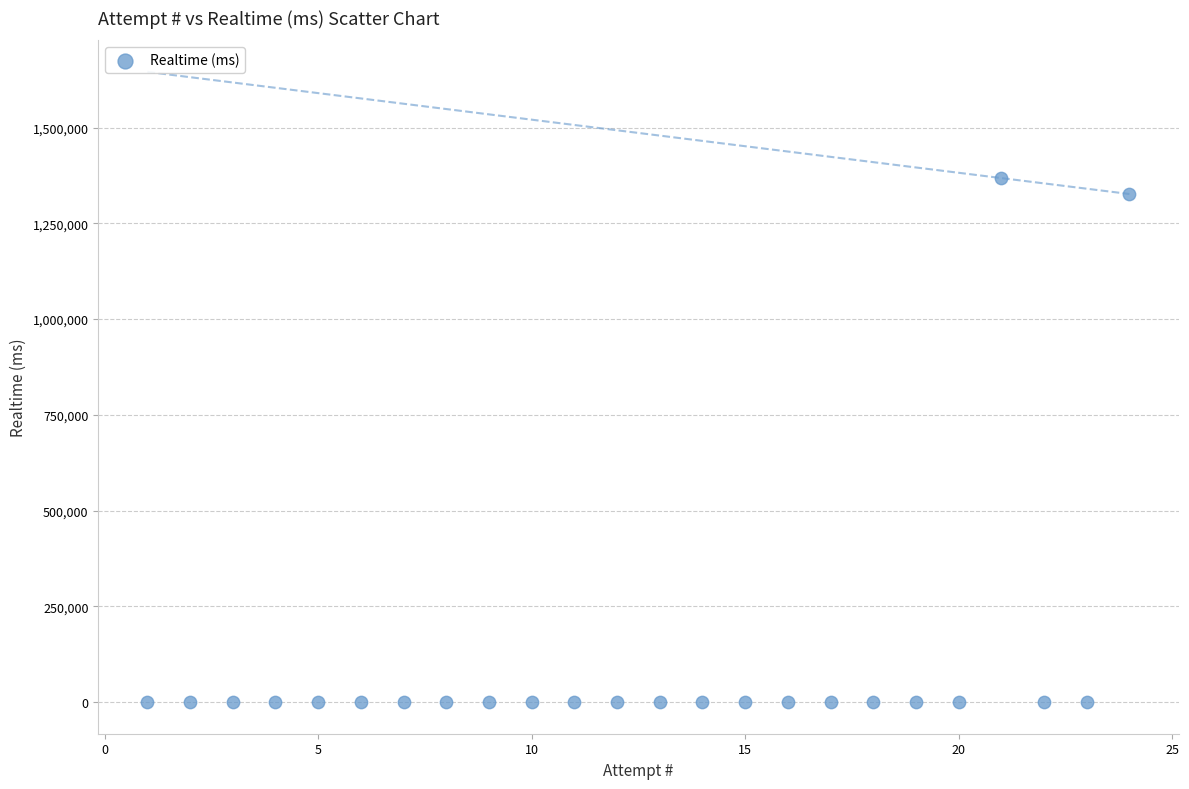

What is the range of Y values (max minus min)?

1368182